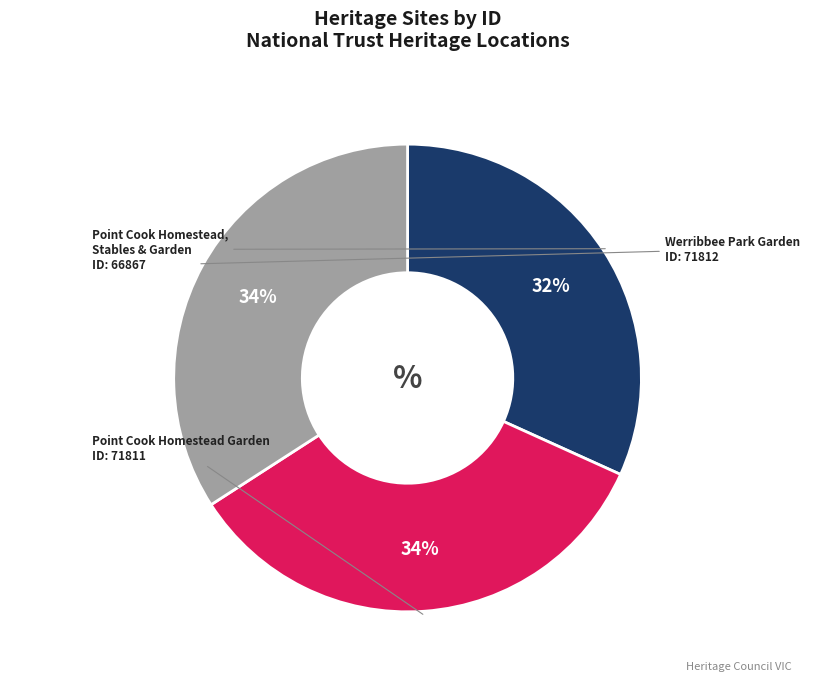

To the nearest percent, what is the average slice percentage?

33%